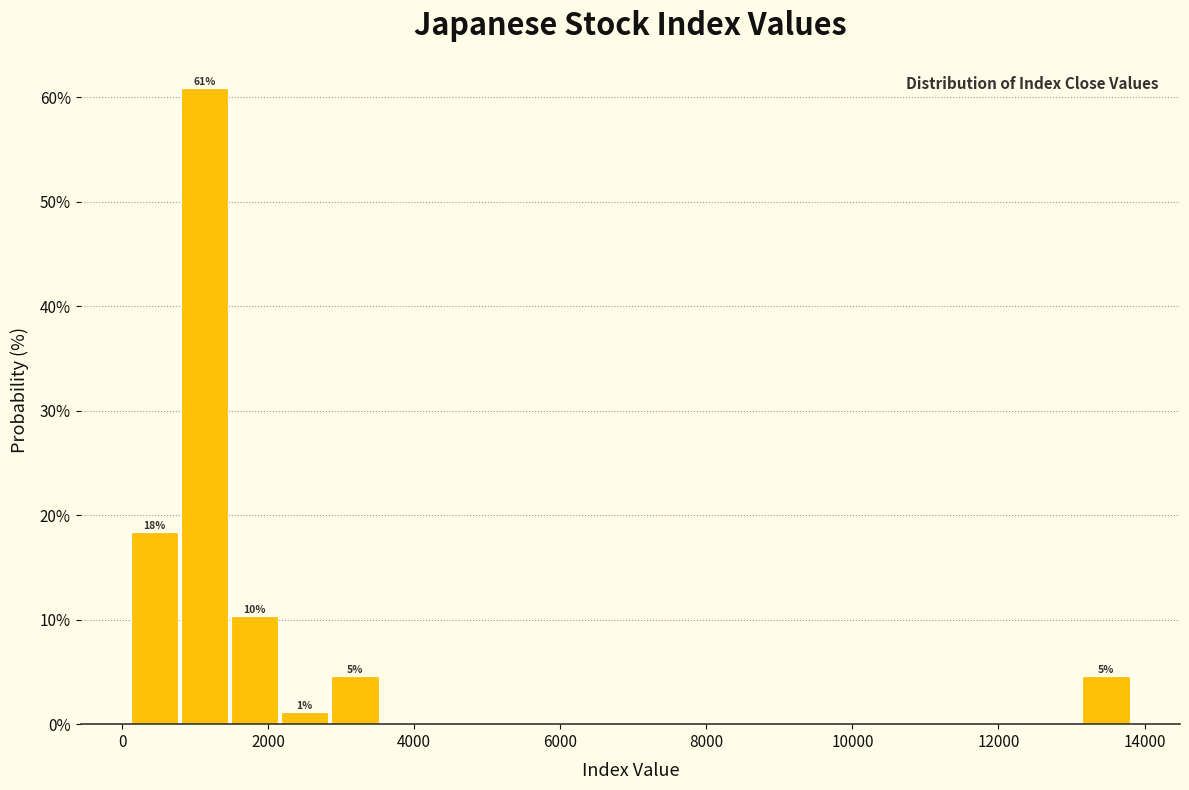

Read against the x-axis, roughly where is the centre of the tallest bar?

1200